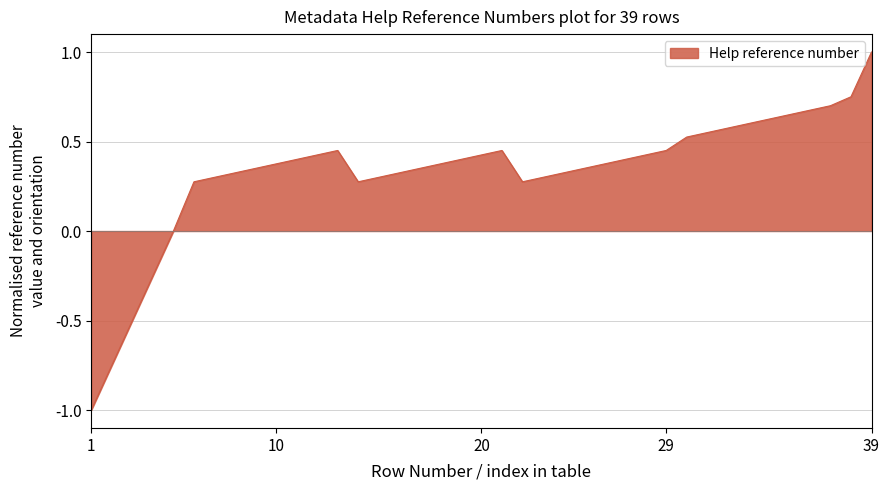

What is the difference between the maximum and minimum values?

2.0